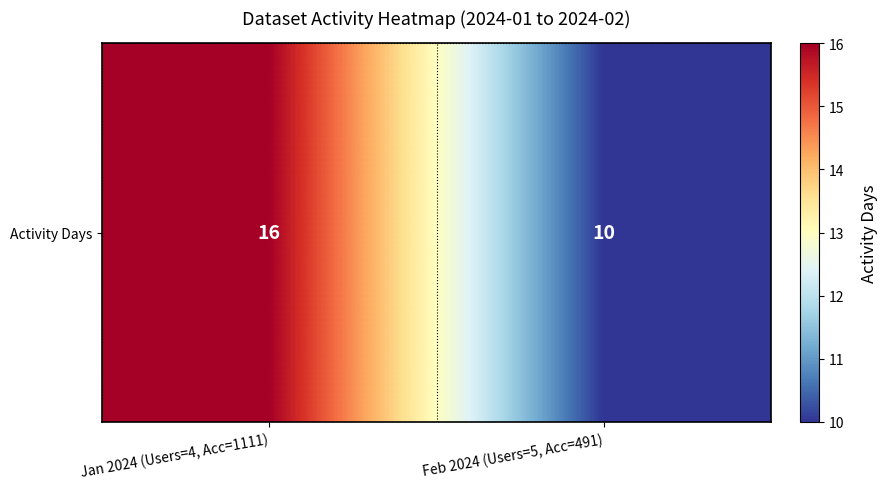

How many categories are shown in the chart?

2